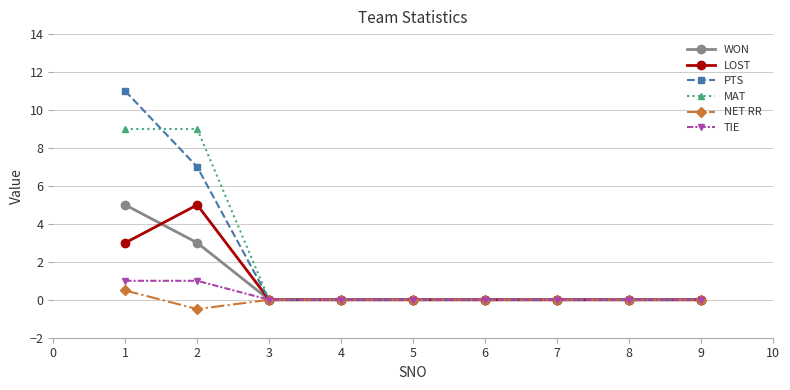

What is the highest value of the TIE series?

1.0